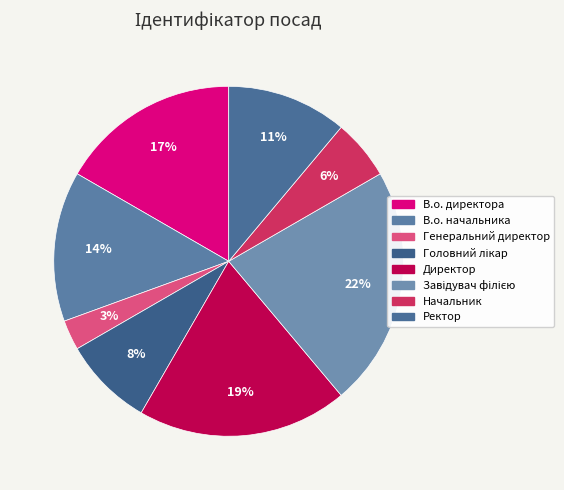

True or false: В.о. директора accounts for 17% of the total.

True